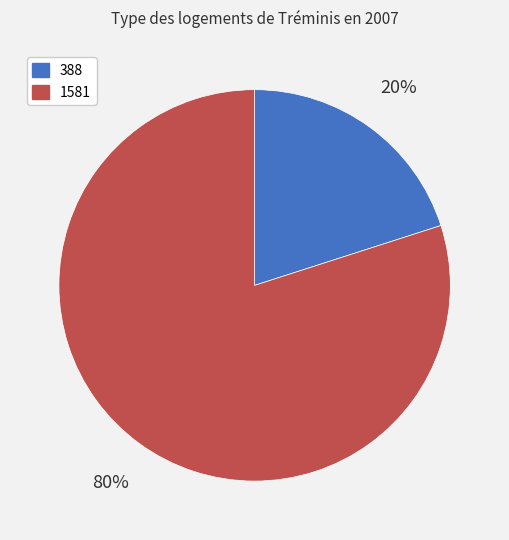

Which slice is the smallest?

388